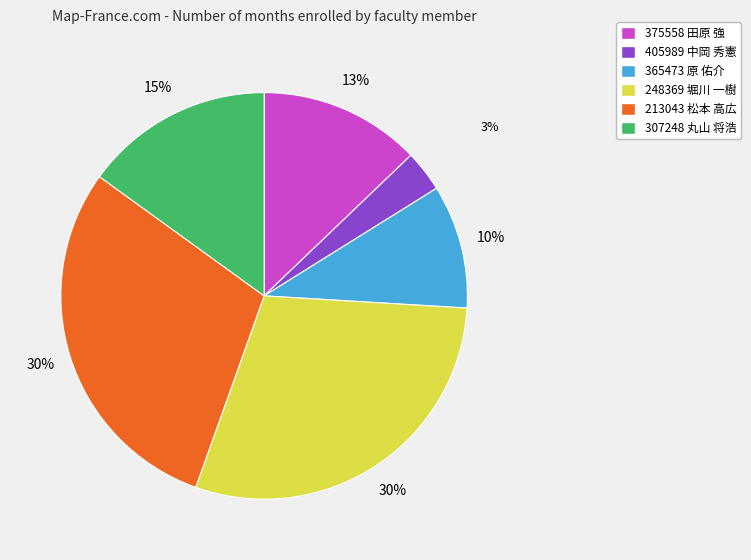

True or false: 375558 田原 強 accounts for 2% of the total.

False